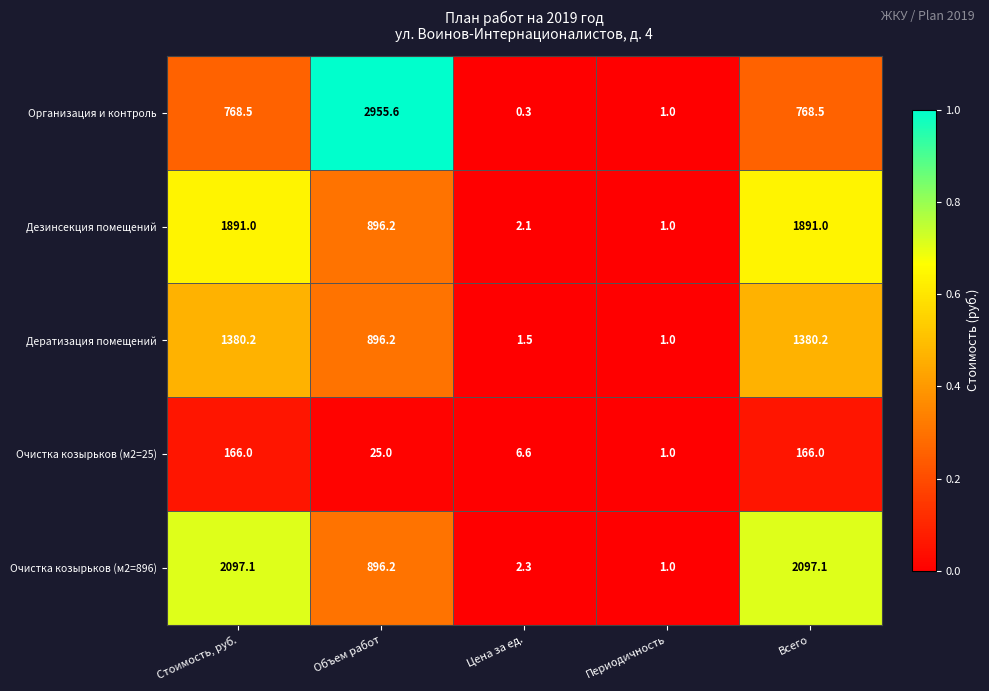

Where does the Очистка козырьков (м2=25) series first go above 25?

Стоимость, руб.